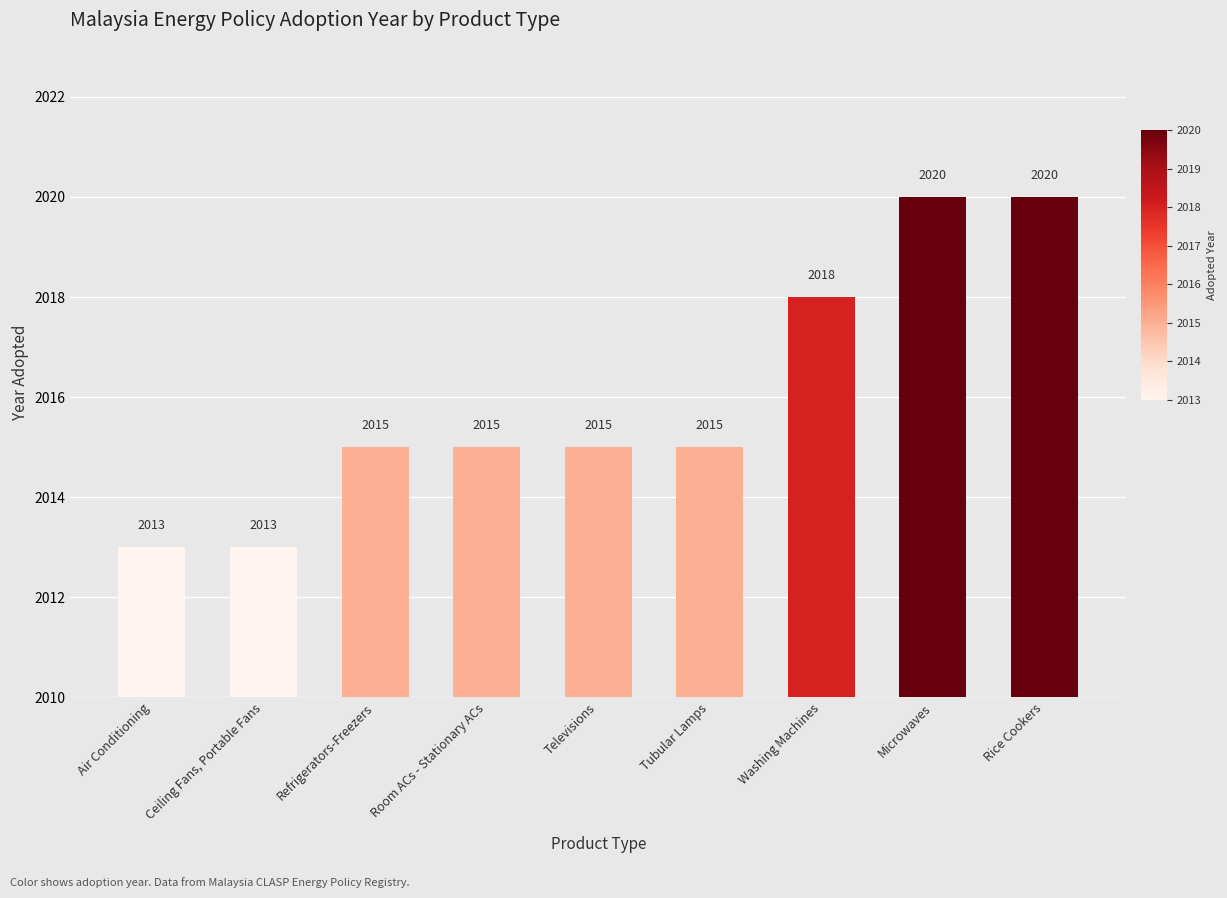

Are the bars horizontal?

No